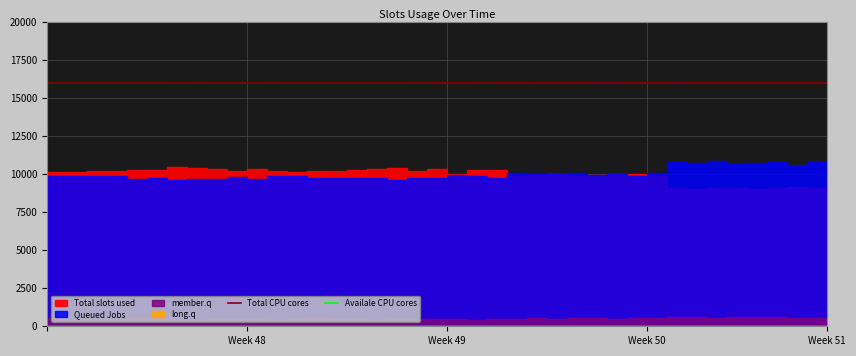

What is the highest value of the Total CPU cores series?

15991.2